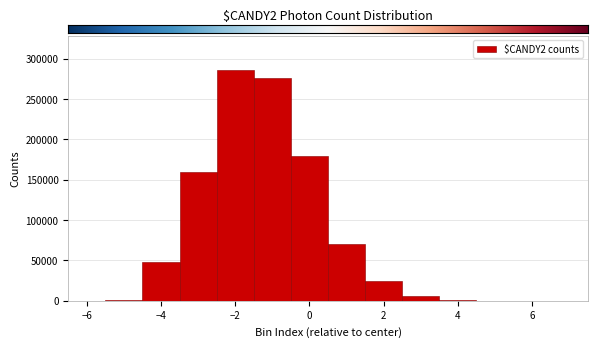

How tall is the bar that spans -4.5 to -3.5 on the x-axis? Neither the bar edges nor the heights are printed on the chart, so give them approximately, as read against the axes.

50000